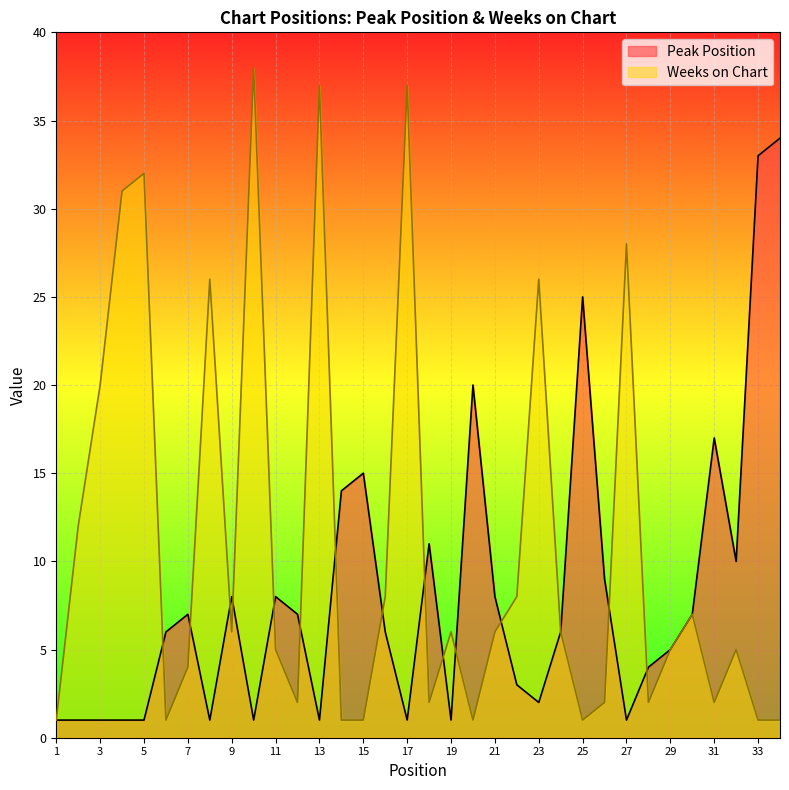

Reading left to right, list all the values displayed in this chart.

Peak Position: 1=1	2=1	3=1	4=1	5=1	6=6	7=7	8=1	9=8	10=1	11=8	12=7	13=1	14=14	15=15	16=6	17=1	18=11	19=1	20=20	21=8	22=3	23=2	24=6	25=25	26=9	27=1	28=4	29=5	30=7	31=17	32=10	33=33	34=34
Weeks on Chart: 1=1	2=12	3=20	4=31	5=32	6=1	7=4	8=26	9=6	10=38	11=5	12=2	13=37	14=1	15=1	16=8	17=37	18=2	19=6	20=1	21=6	22=8	23=26	24=6	25=1	26=2	27=28	28=2	29=5	30=7	31=2	32=5	33=1	34=1